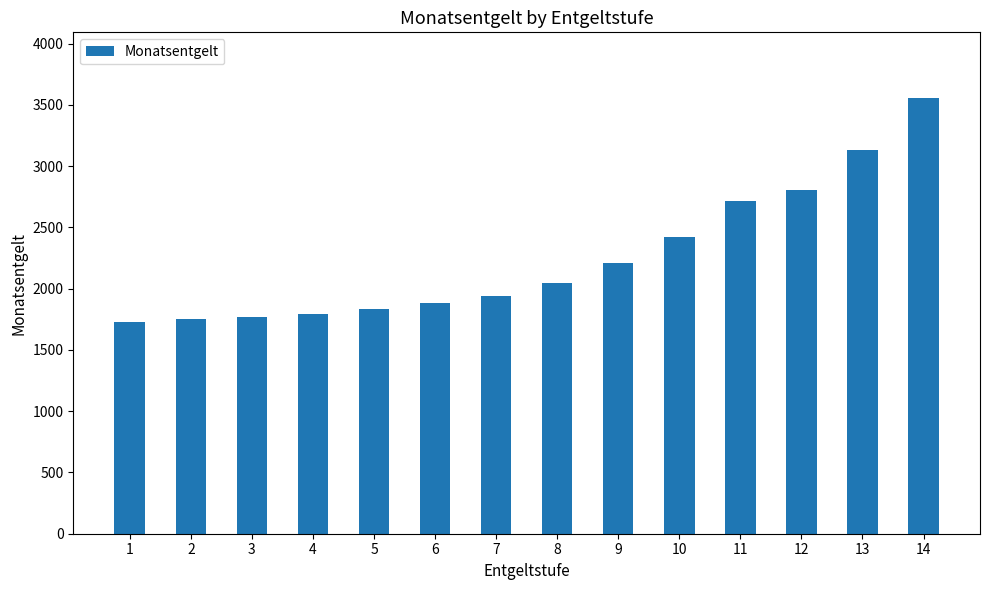

The value at 8 is 2042. True or false?

True